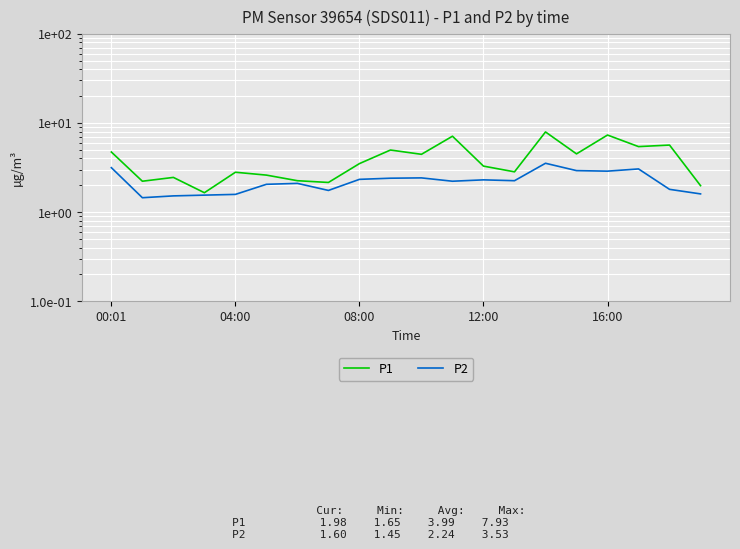

Count the number of data series in this chart.

2